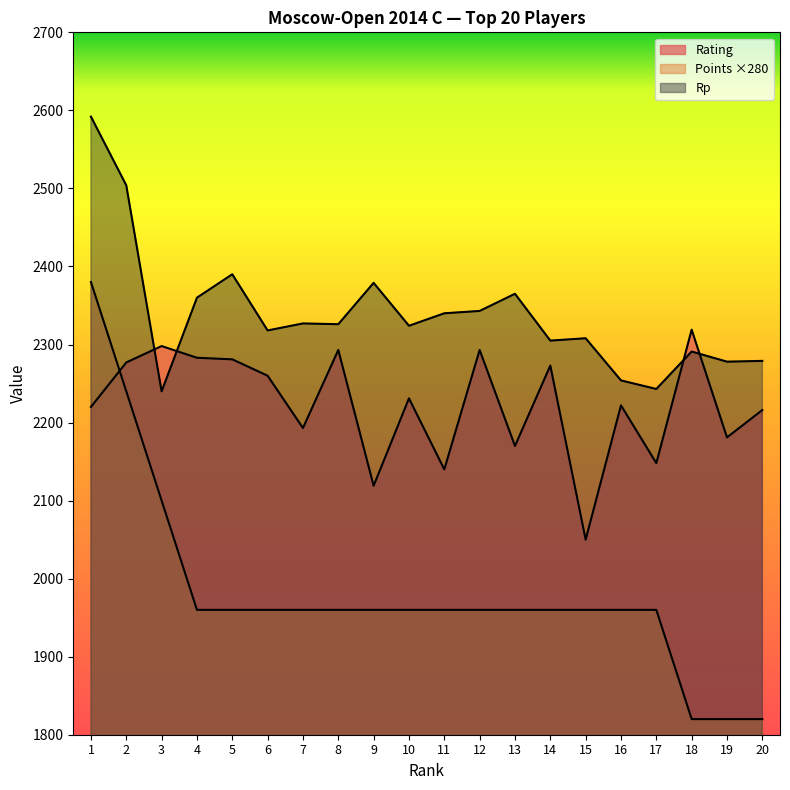

Does the chart have visible grid lines?

No